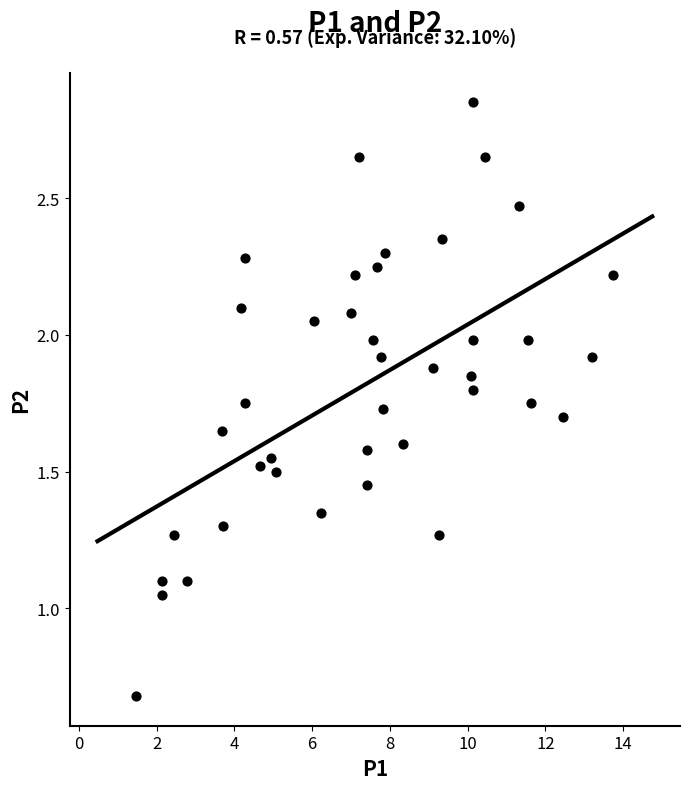

How many data points are displayed?

40